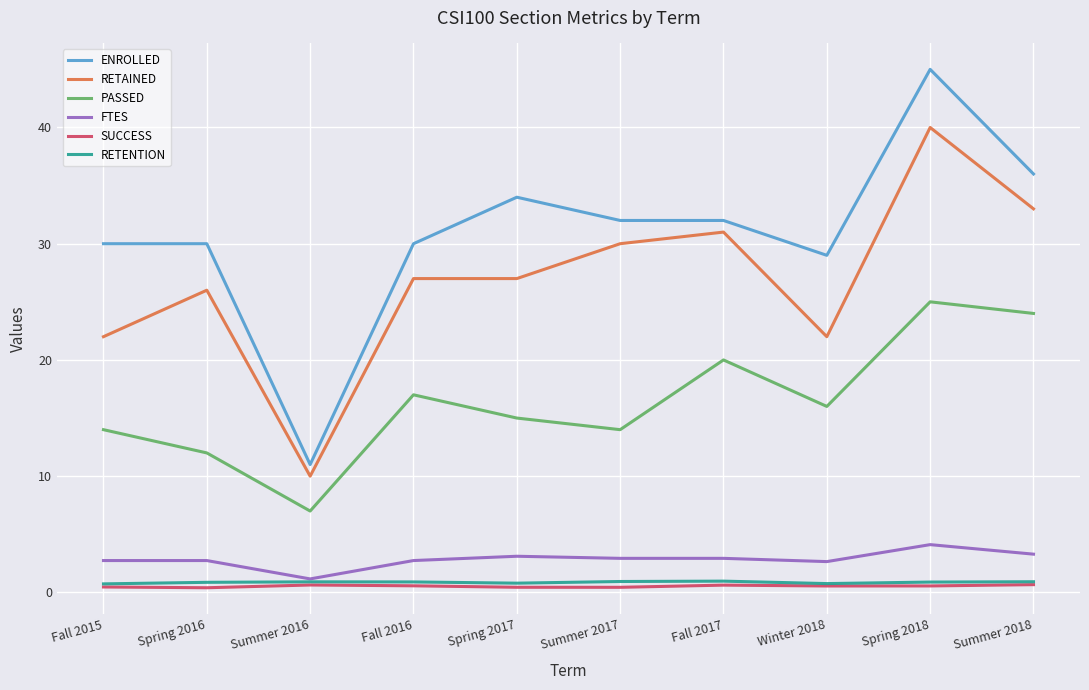

What is the difference between the FTES values at Spring 2016 and Spring 2018?

1.4